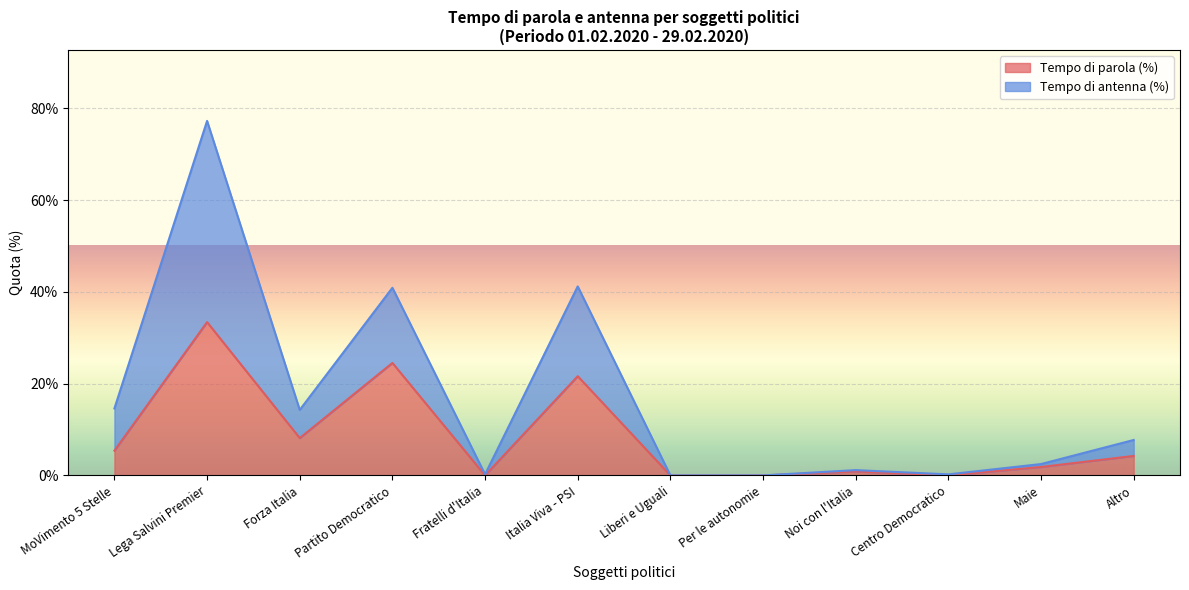

What are all the series names shown in the legend?

Tempo di parola (%), Tempo di antenna (%)